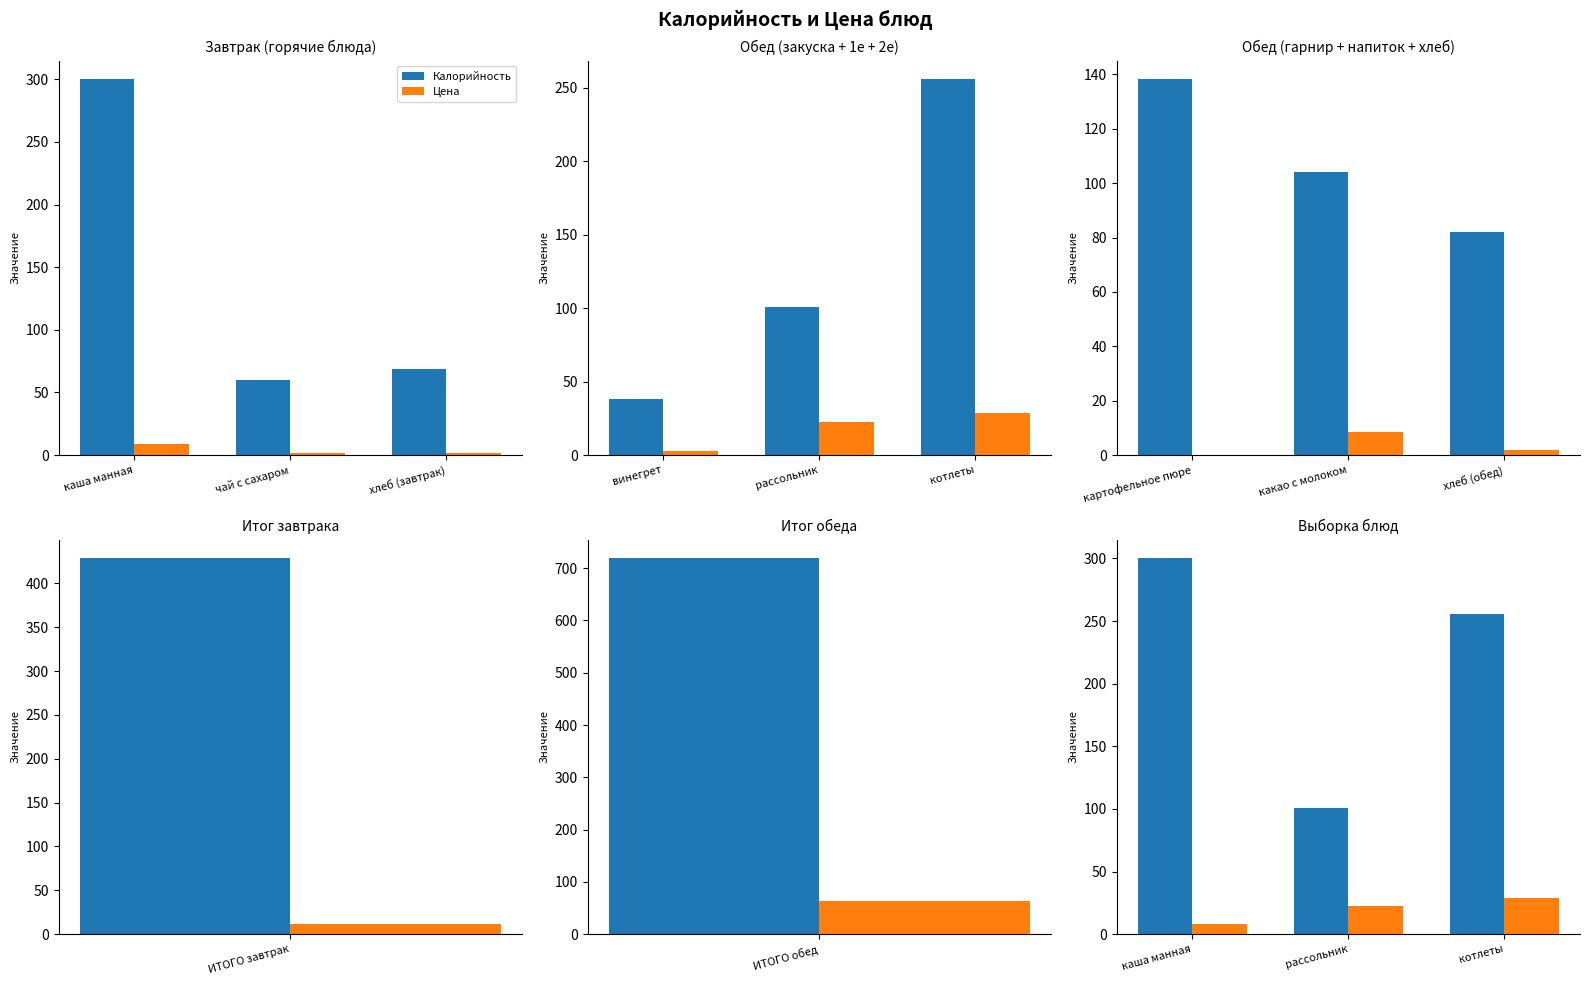

Count the number of data series in this chart.

2